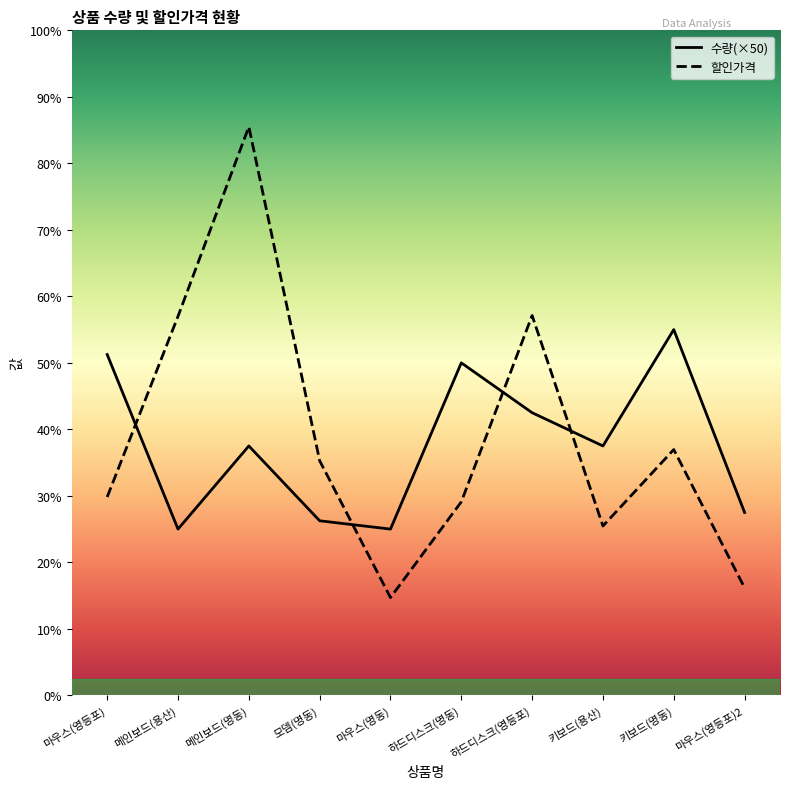

Between 하드디스크(명동) and 모뎀(명동), which is larger?

하드디스크(명동)